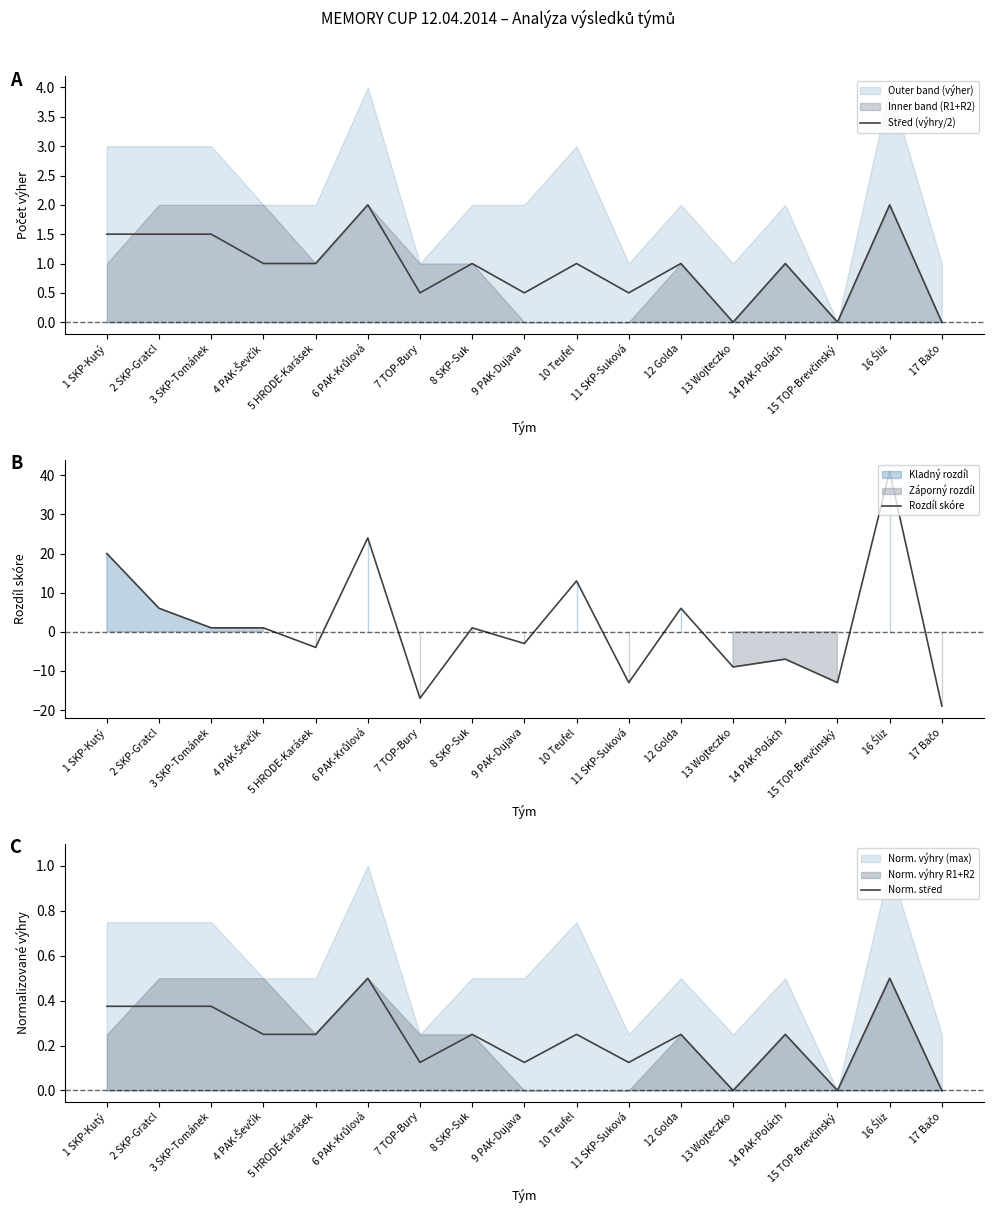

Where is Norm. střed nearest to the value 0?

13 Wojteczko